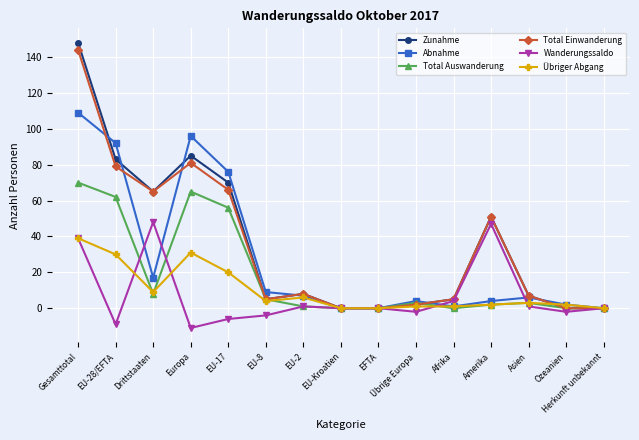

At how many categories does at least one series exceed 11?

6